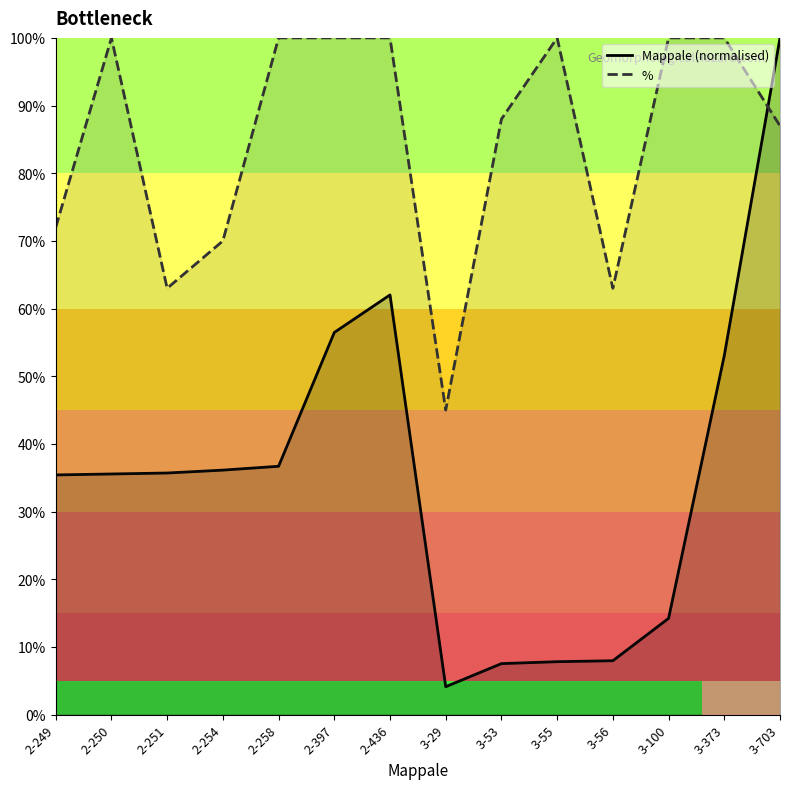

Where do Mappale (normalised) and % first cross each other?

3-373 and 3-703